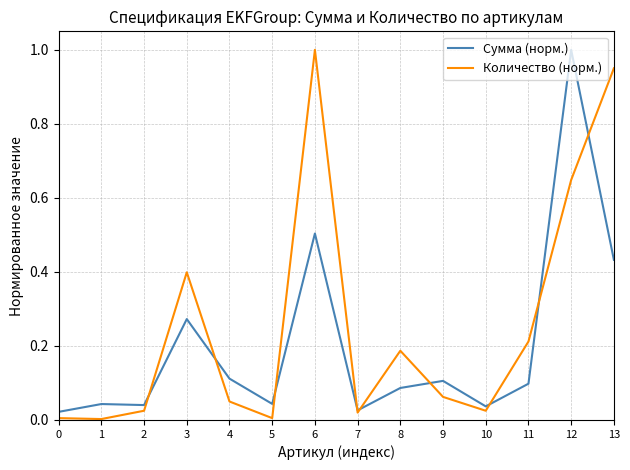

Does the chart have visible grid lines?

Yes